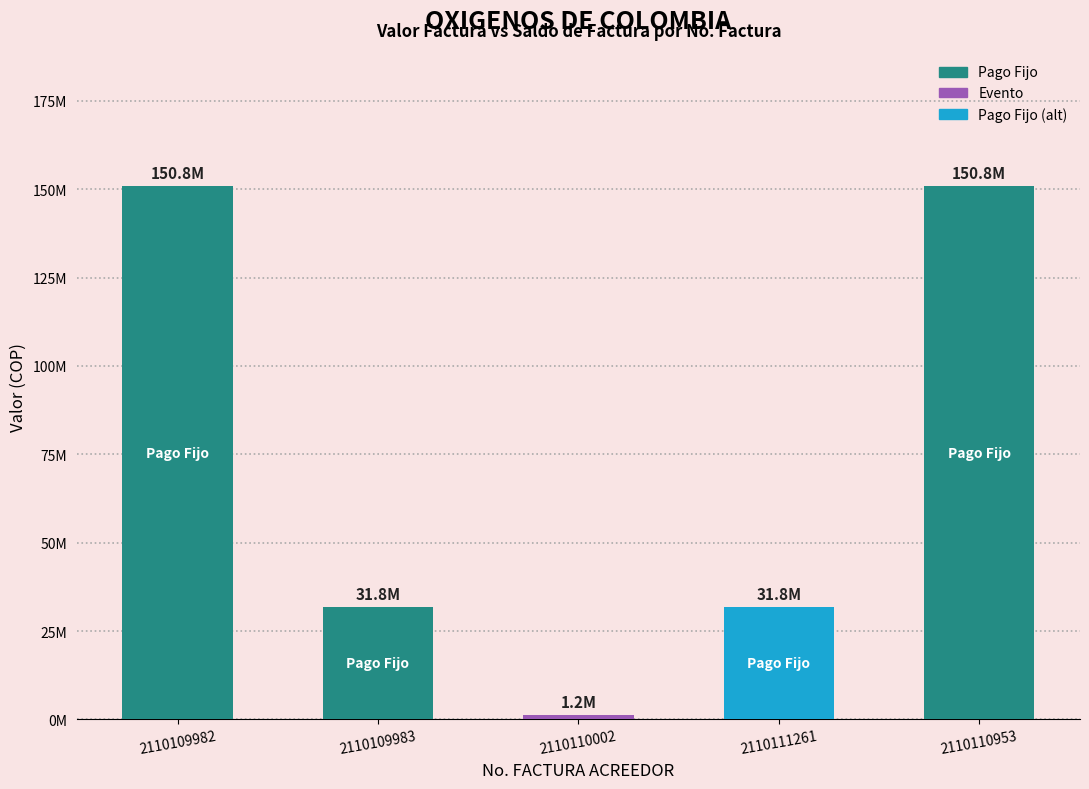

What is the difference between the values at 2110109983 and 2110110953?

118994821